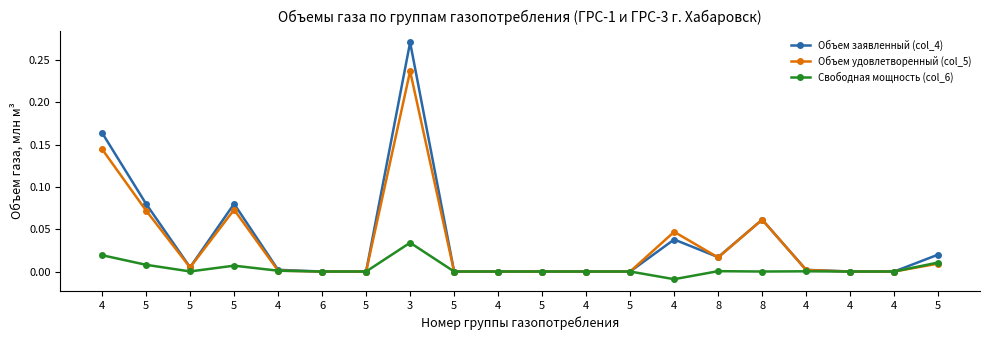

What are all the series names shown in the legend?

Объем заявленный (col_4), Объем удовлетворенный (col_5), Свободная мощность (col_6)